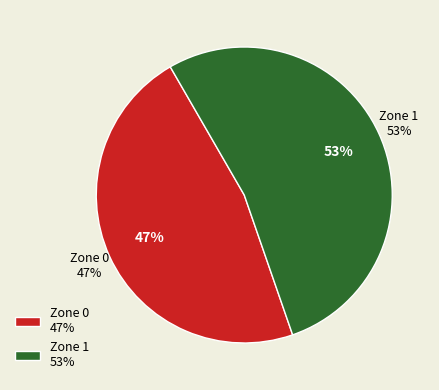

Is it true that Zone 1 is 53% of the pie?

True